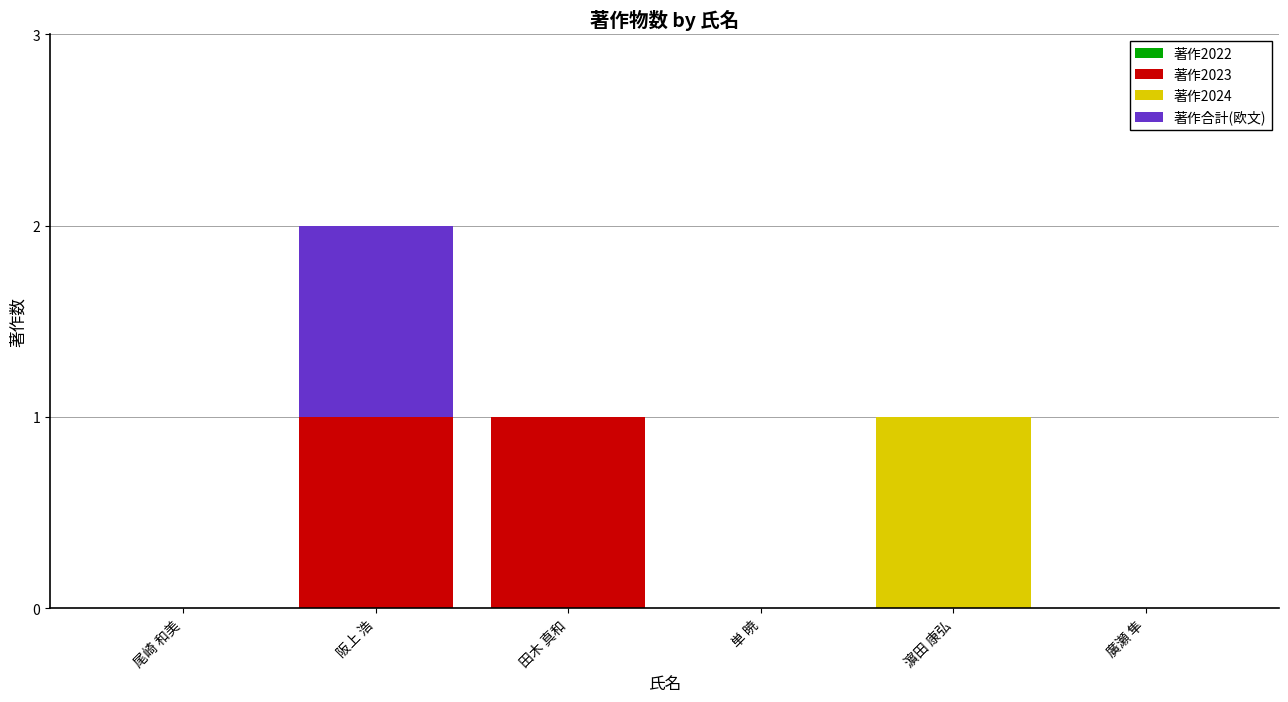

Reading left to right, list the values for the 著作2023 series.

尾崎 和美=0	阪上 浩=1	田木 真和=1	単 暁=0	濵田 康弘=0	廣瀬 隼=0